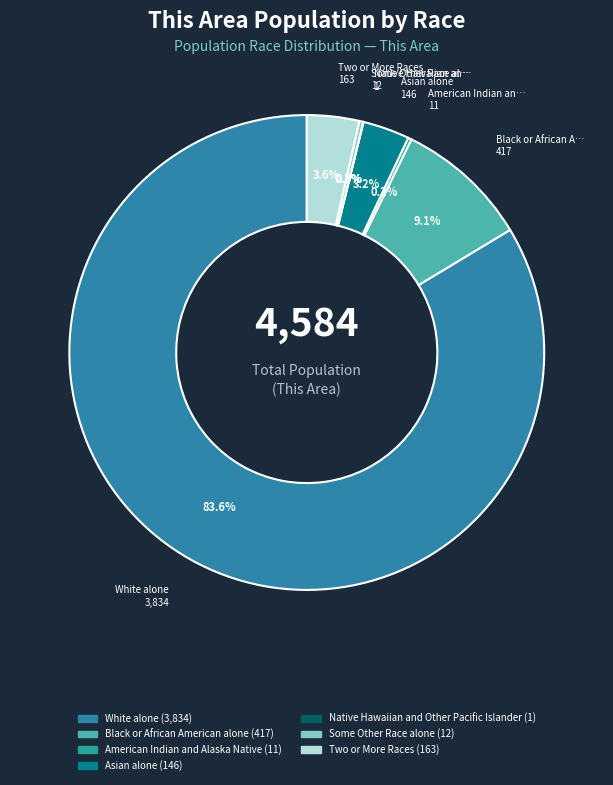

Combined, do White alone and Asian alone account for over 50%?

Yes